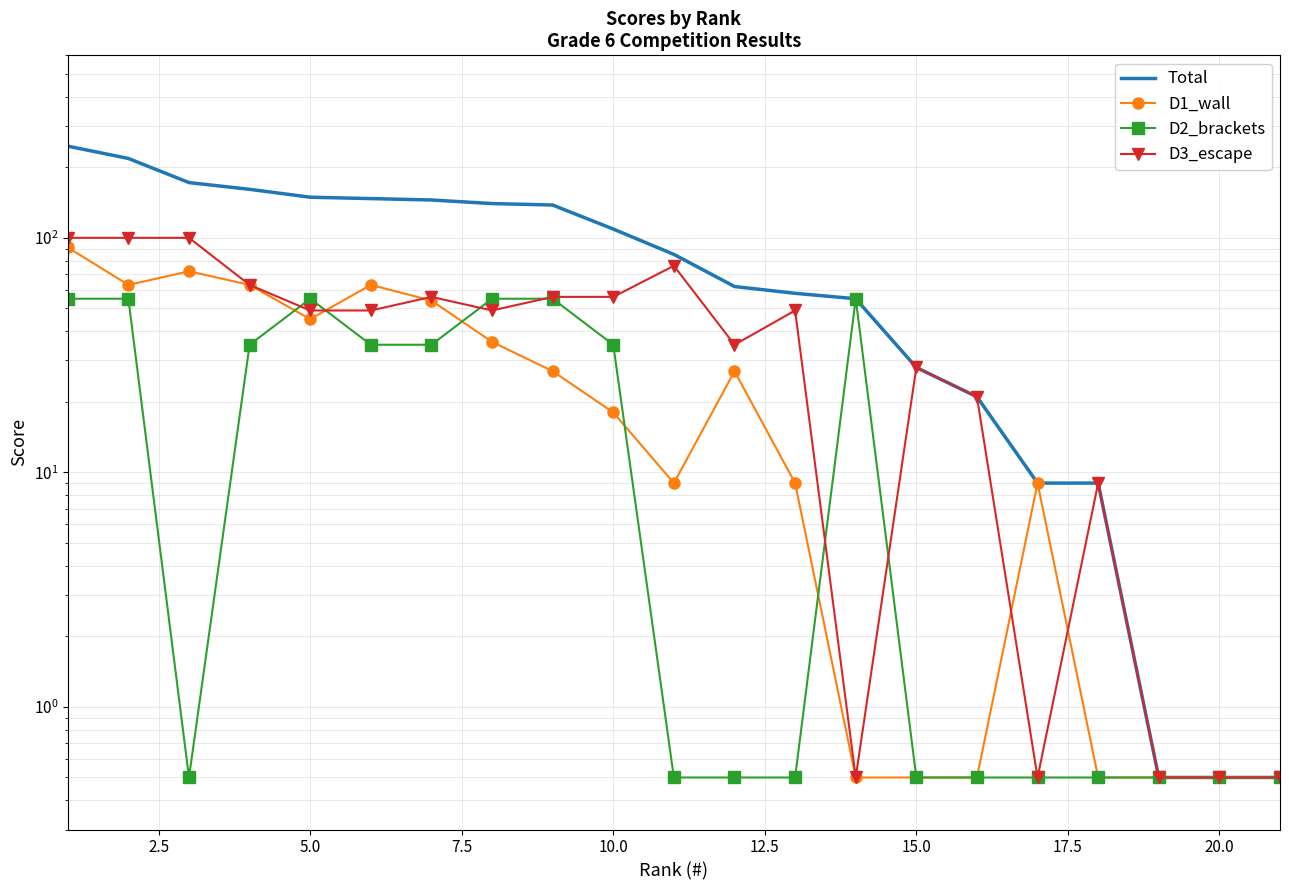

True or false: D3_escape and Total intersect in this chart.

False